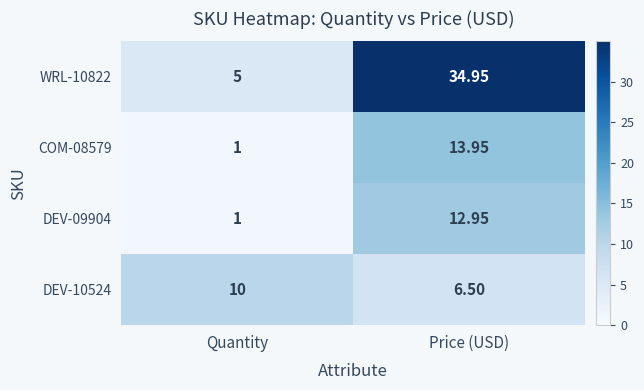

Which category has the highest value in the DEV-10524 series?

Quantity